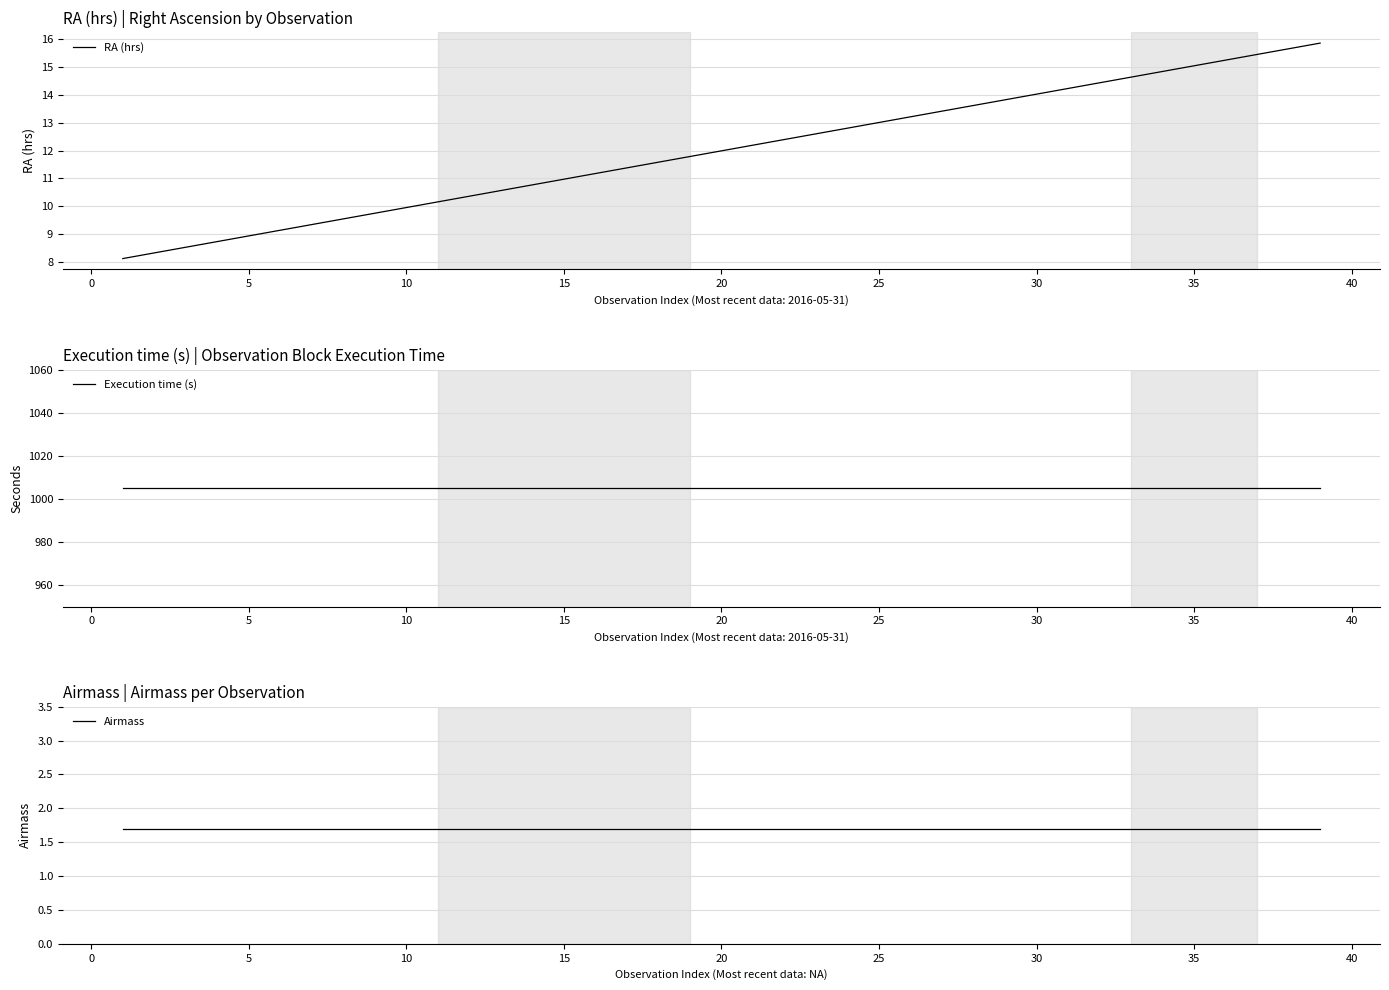

True or false: Airmass and Execution time (s) cross at least once.

False